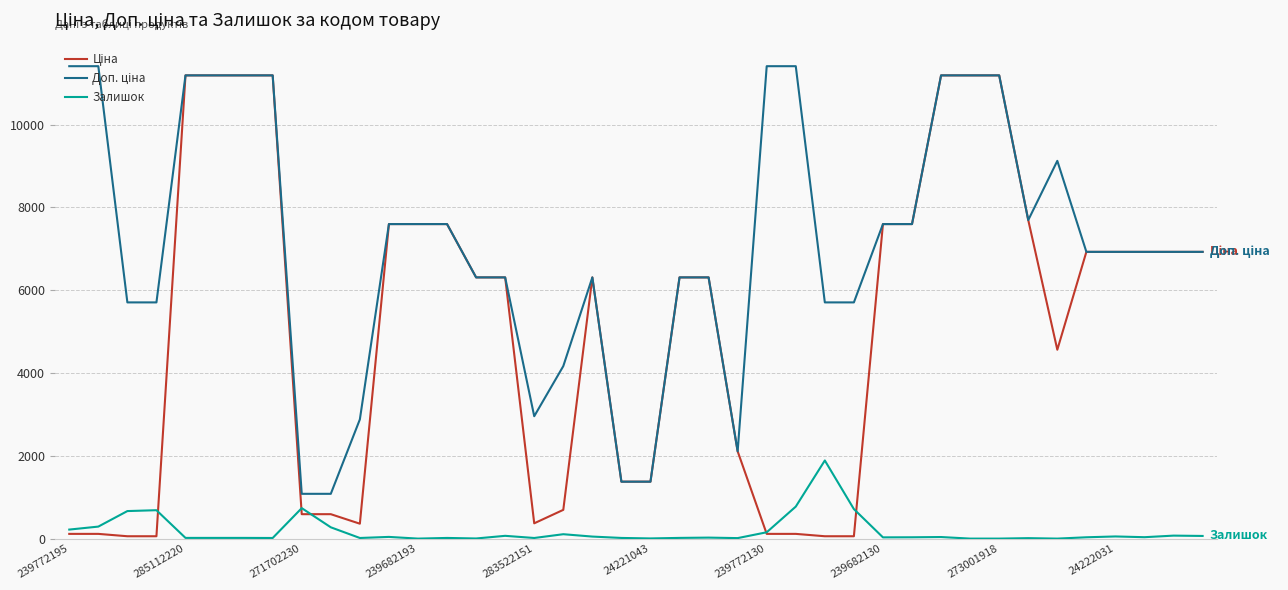

What is the greatest value displayed?

11410.0